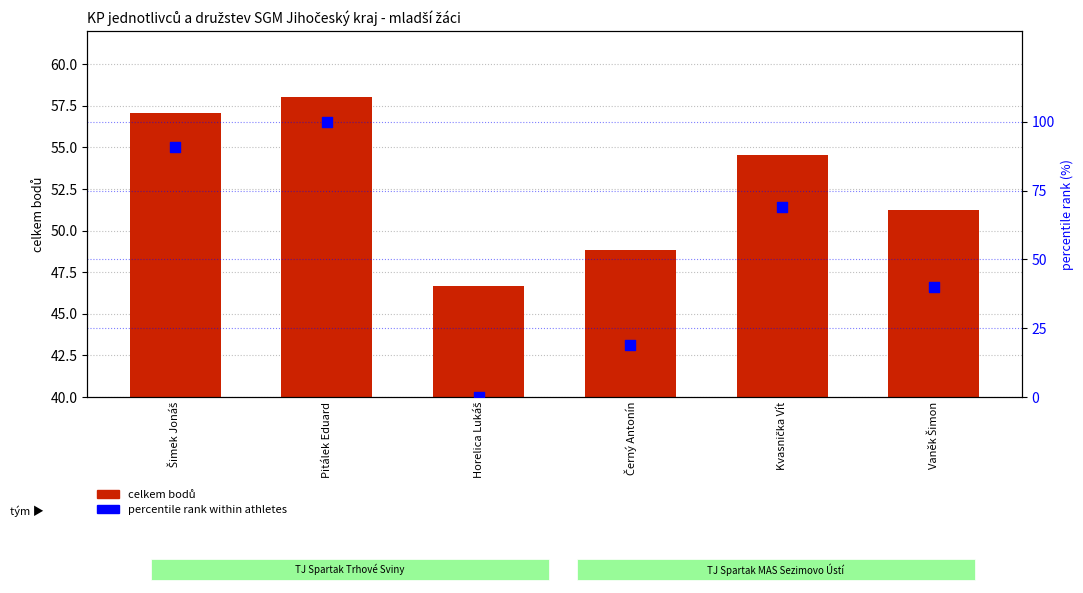

Which series reaches the maximum Y coordinate?

percentile rank within athletes